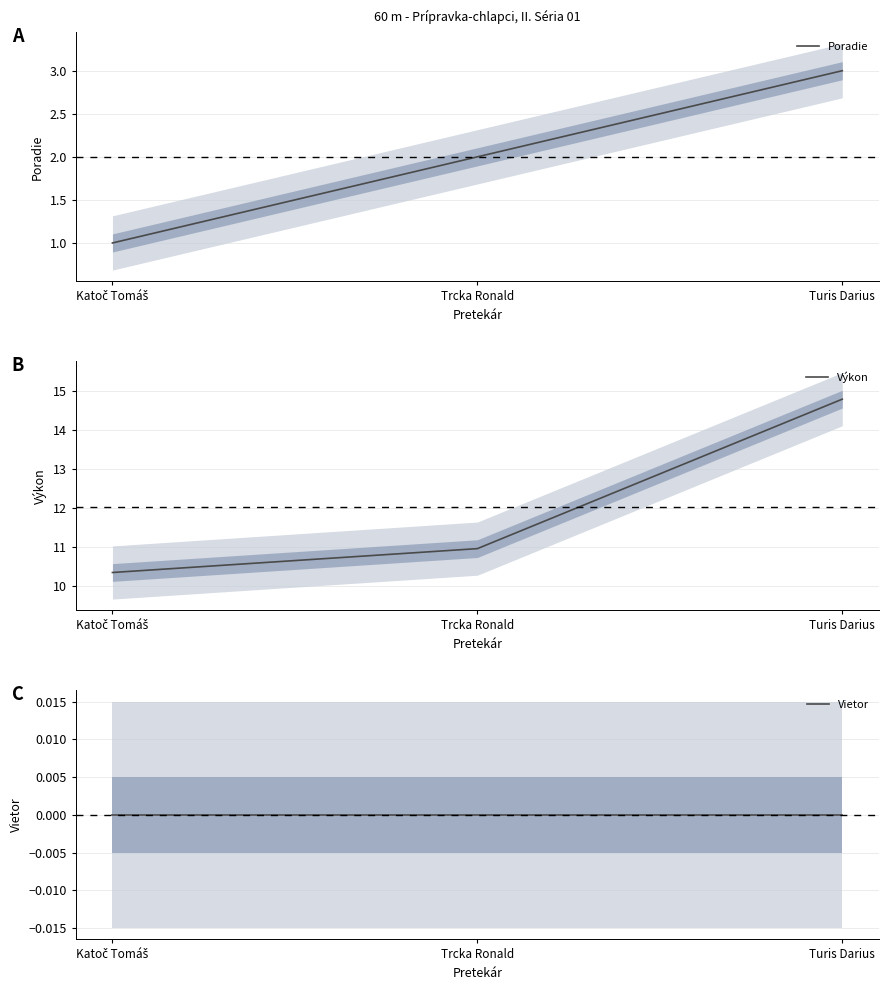

Is it true that Vietor equals 0.0 at Katoč Tomáš?

True